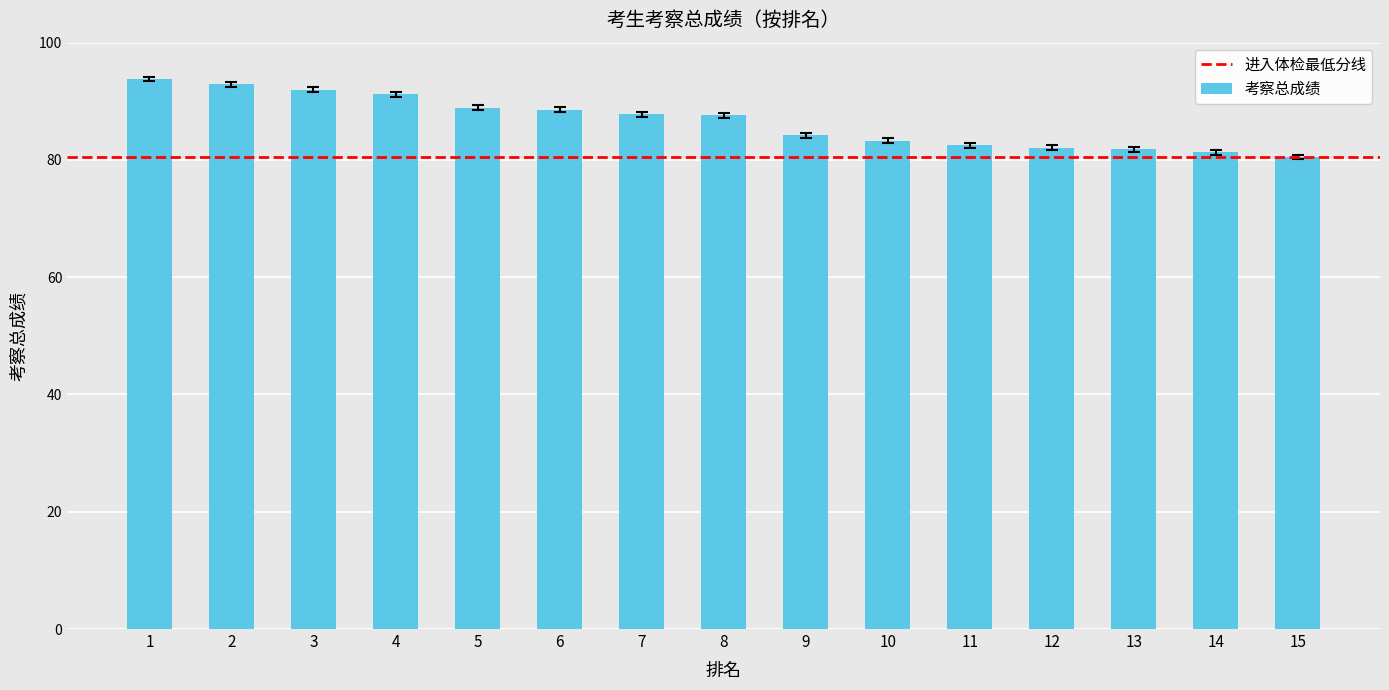

Approximately how many times larger is the value at 1 compared to 4?

1.0